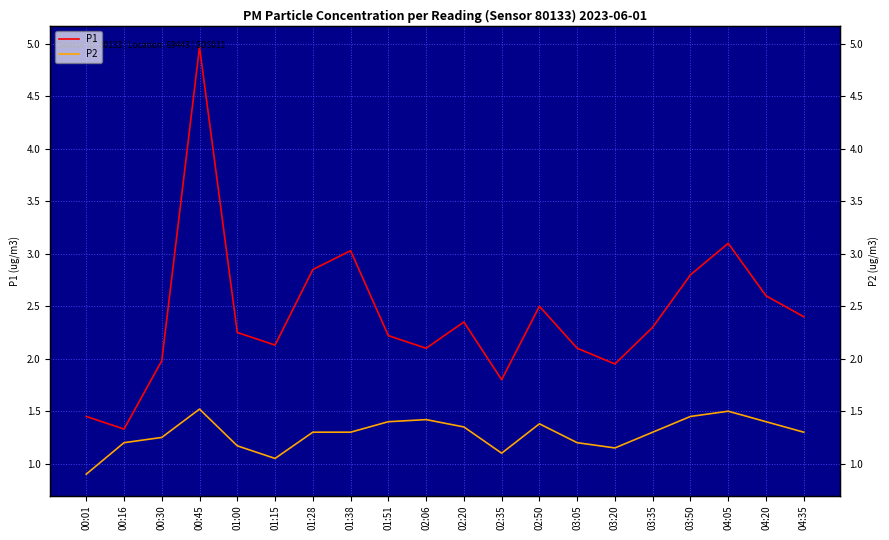

True or false: P2 and P1 intersect in this chart.

False